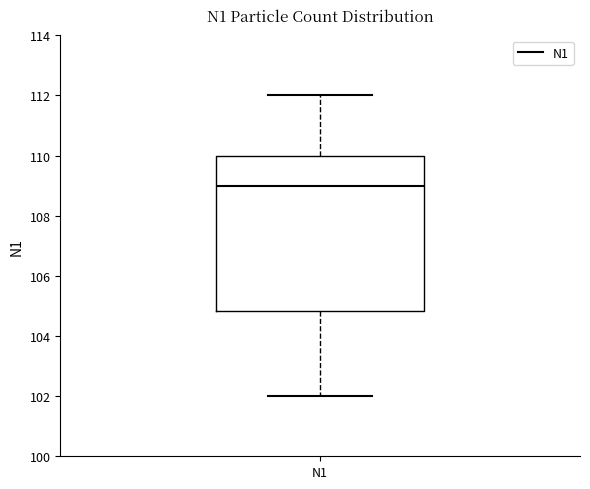

Transcribe this box plot: give where the median line is, the range the box spans, and where the two whiskers end, as read against the y-axis. The values are not printed on the chart, so give them approximately, as read against the axis.

median 109.0, box 104.8 to 110.0, whiskers 102.0 to 112.0